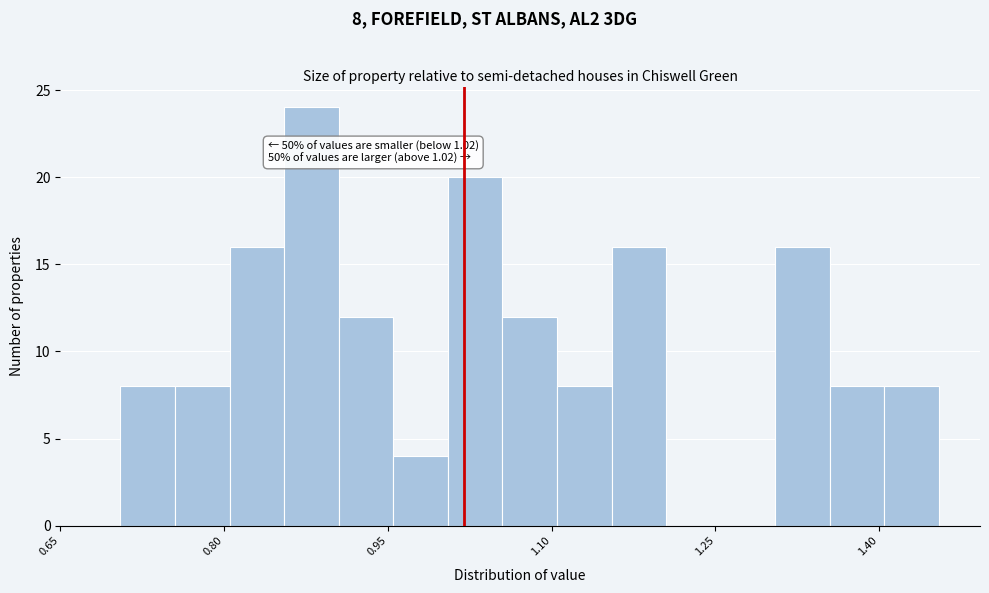

Around what value on the x-axis is the tallest bar? Give the approximate position of its centre, as read against the axis.

0.88